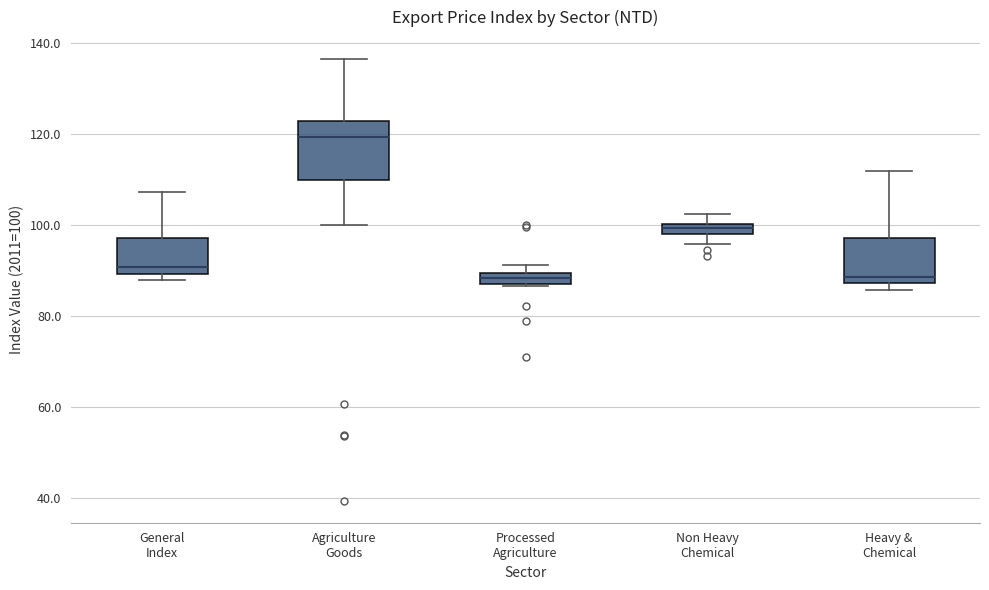

Comparing the boxes themselves (not the whiskers), which one is the tallest?

Agriculture Goods